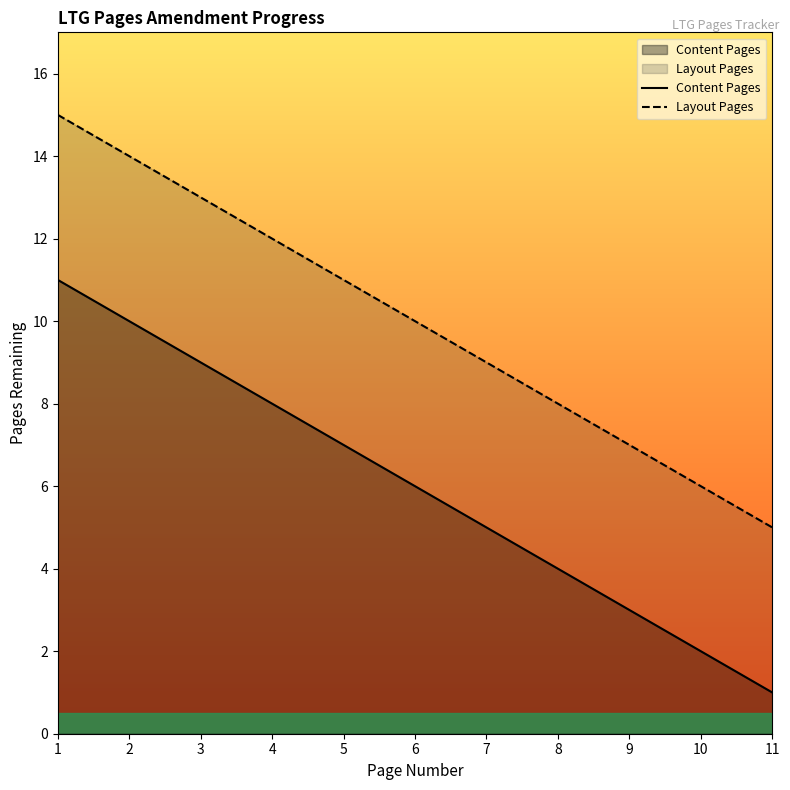

List the labels in order of Layout Pages value, largest first.

1, 2, 3, 4, 5, 6, 7, 8, 9, 10, 11